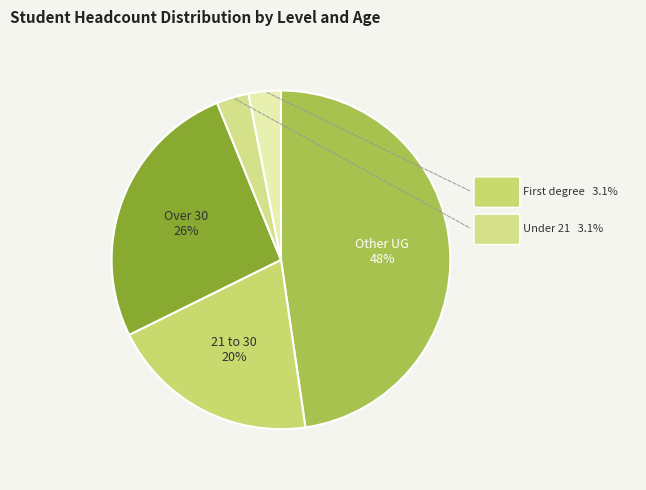

Does any single category account for the majority?

No